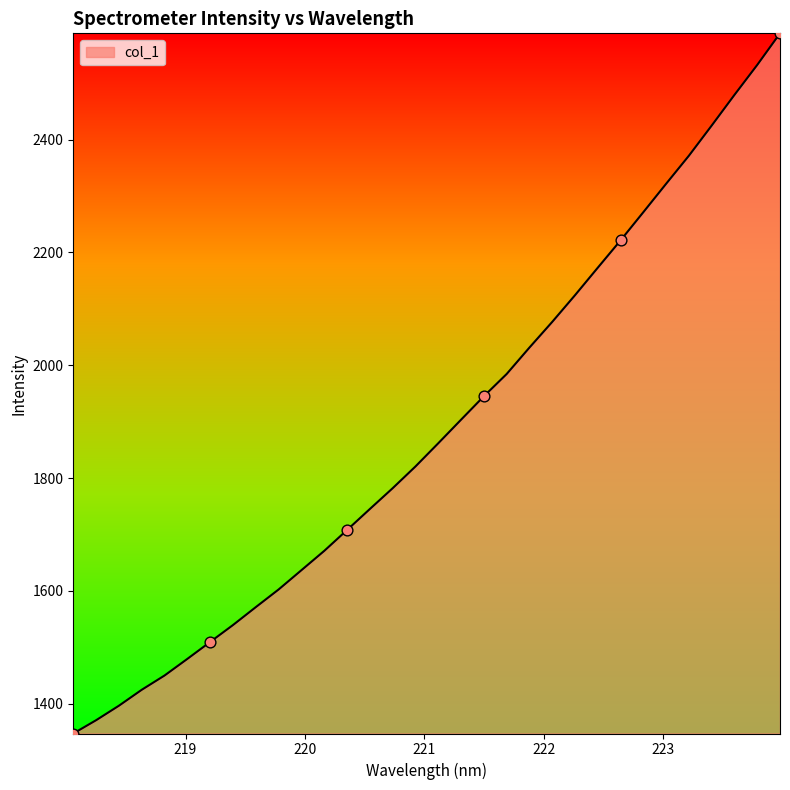

What is the difference between the maximum and minimum values?

1241.6